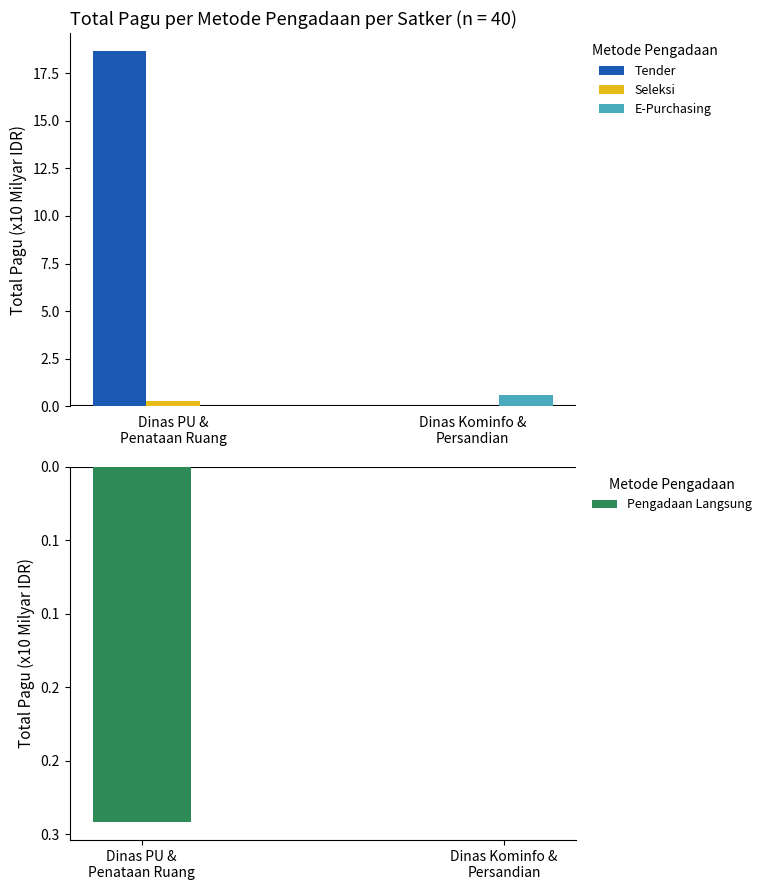

Between Dinas PU &
Penataan Ruang and Dinas Kominfo &
Persandian, which series saw the biggest shift?

Tender